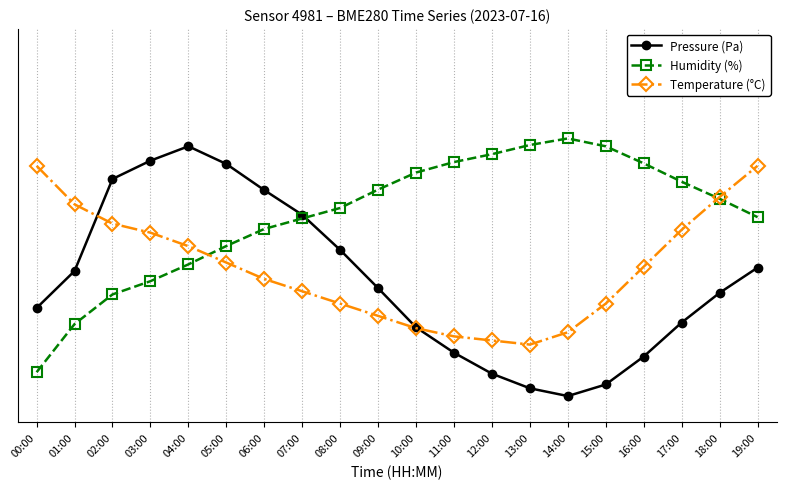

Is this an area chart (filled region under the line)?

No